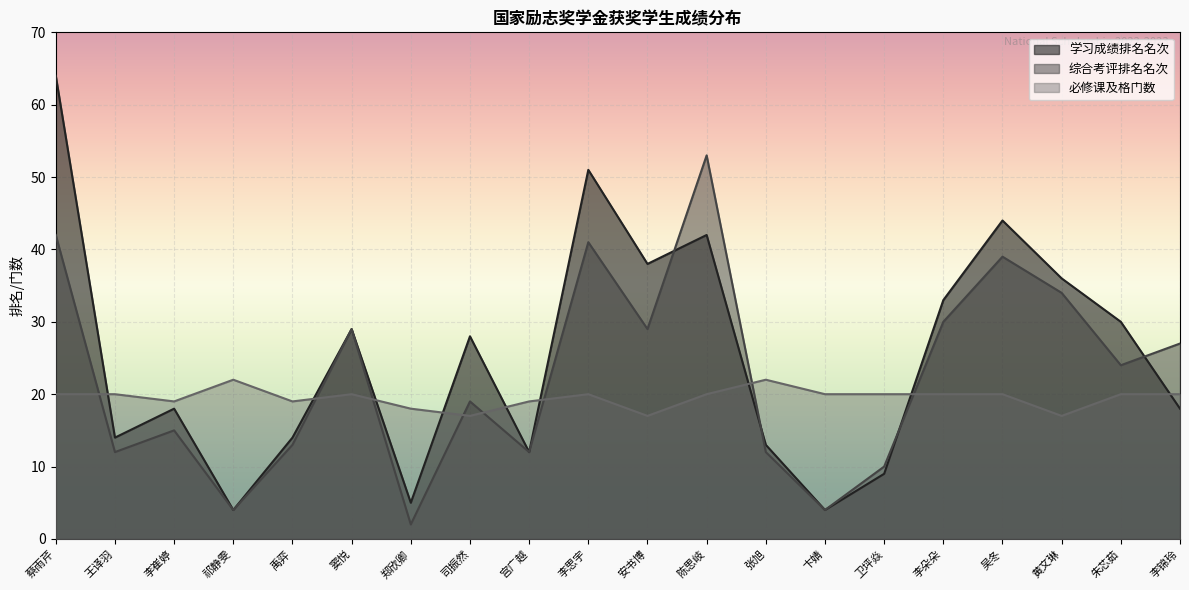

After their last crossing, which series has the higher values: 必修课及格门数 or 综合考评排名名次?

综合考评排名名次